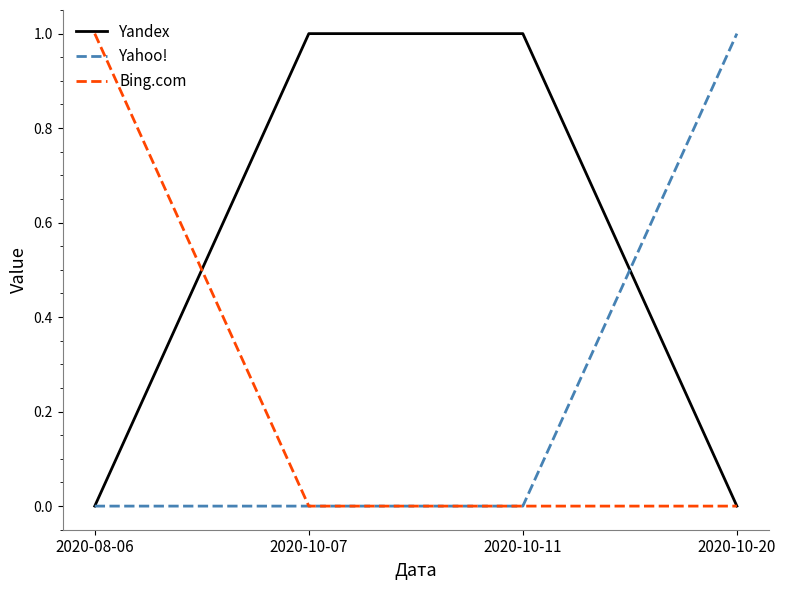

How many lines are shown in the chart?

3